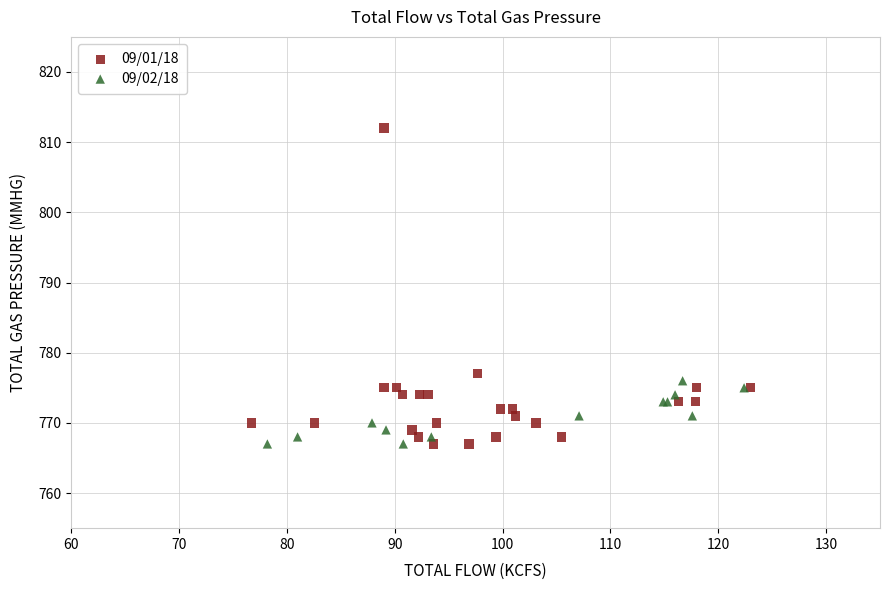

Which series has the widest spread of Y values?

09/01/18